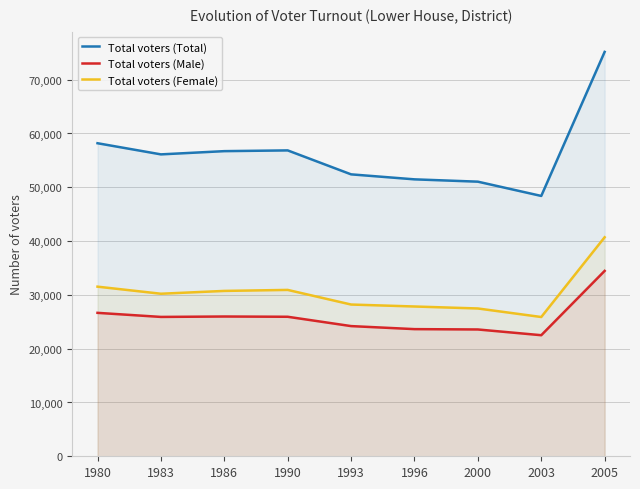

At which label does Total voters (Male) reach its peak?

2005